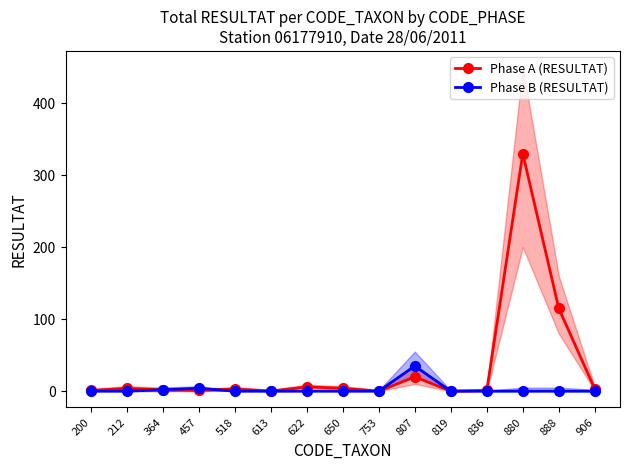

Which category has the highest value in the Phase B (RESULTAT) series?

807